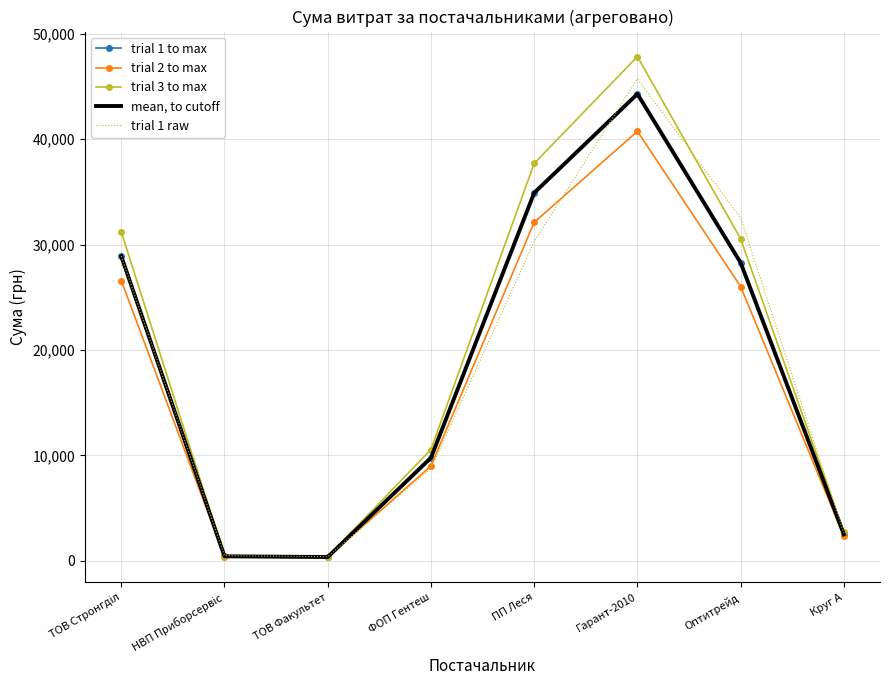

At how many categories does at least one series exceed 13138?

4